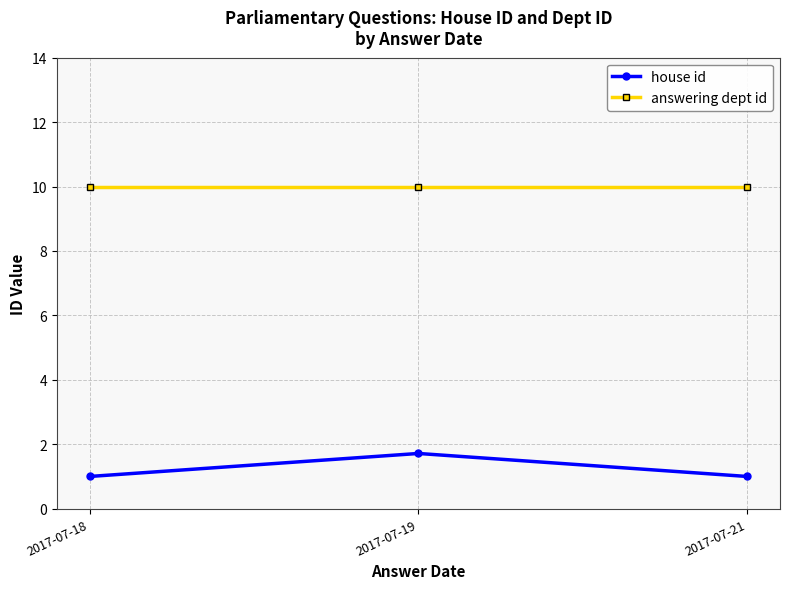

What are all the series names shown in the legend?

house id, answering dept id